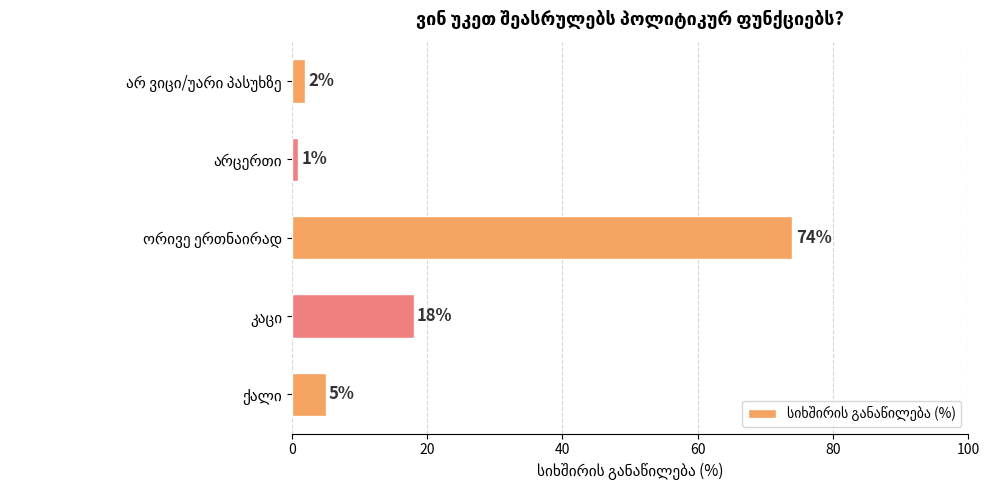

What is the greatest value displayed?

74